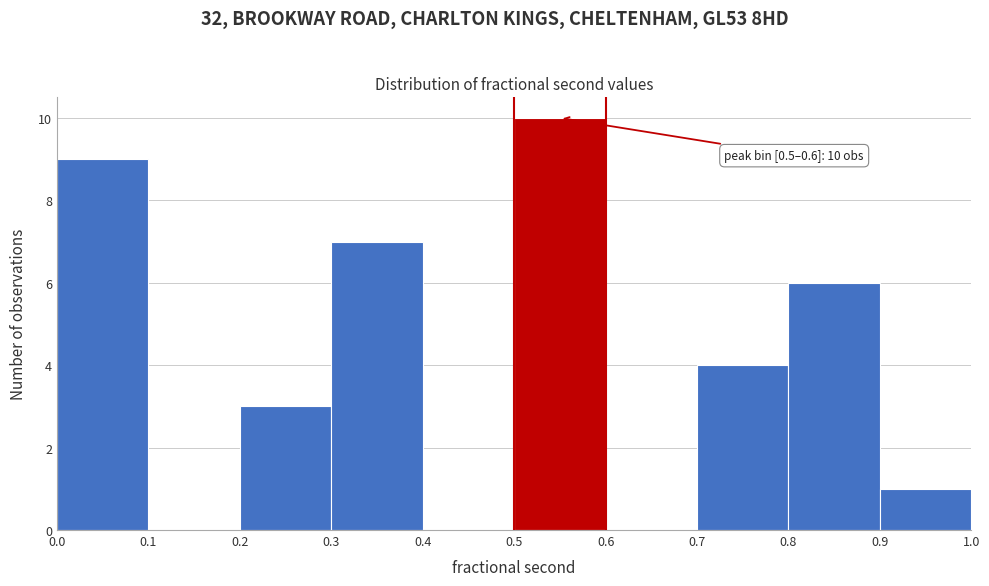

Over which range of the x-axis is the bar tallest?

0.5 to 0.6